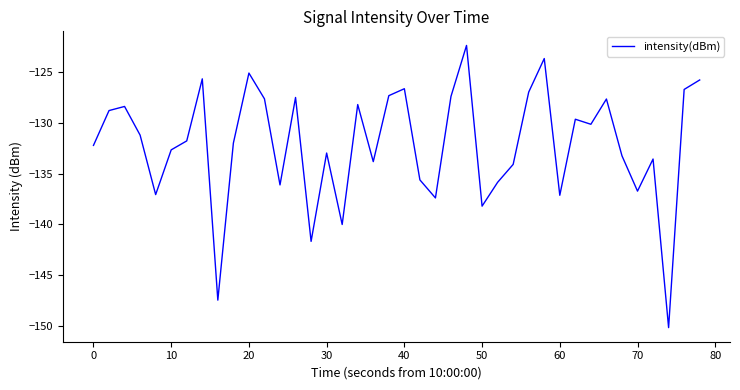

What is the minimum value shown in the chart?

-150.2